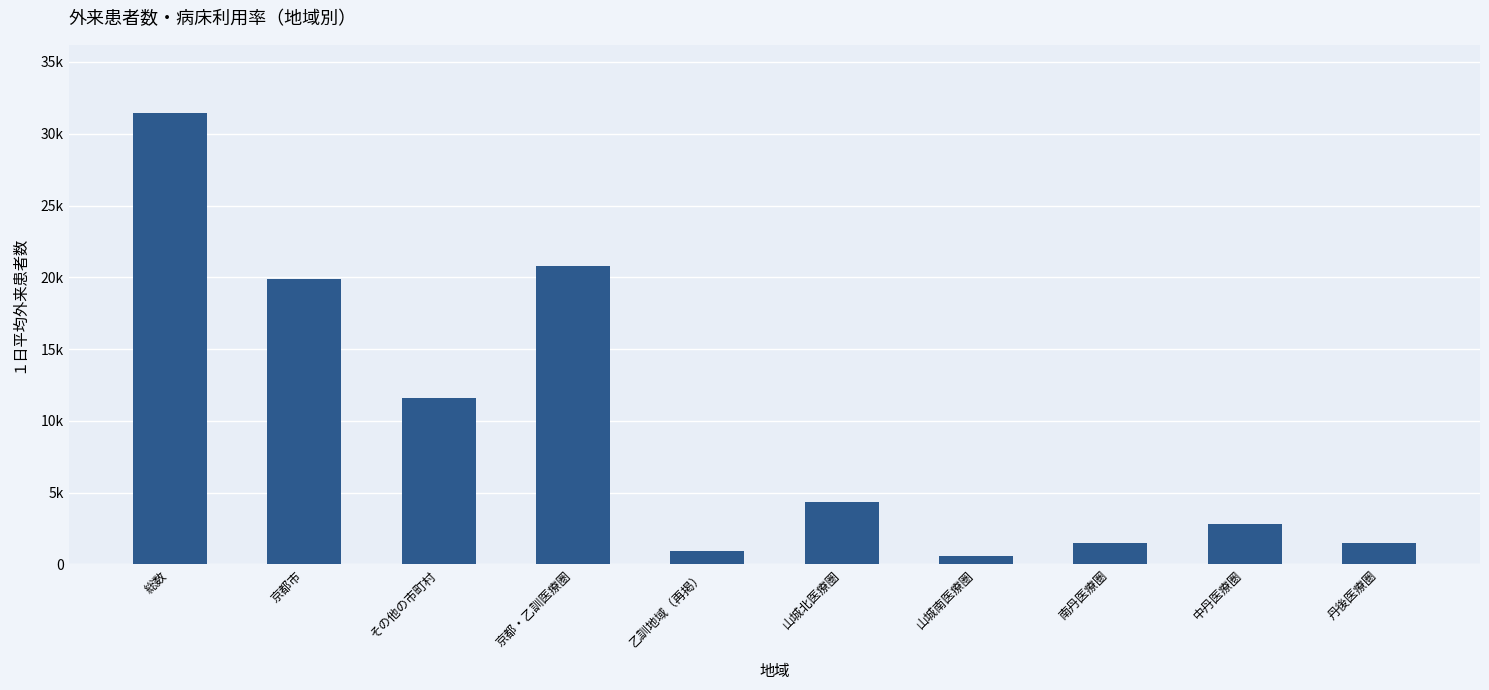

Where does the data first go above 4318?

総数